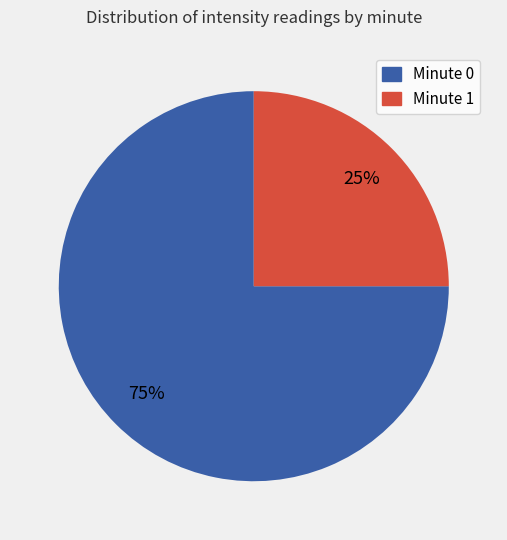

Count the number of slices in the pie.

2